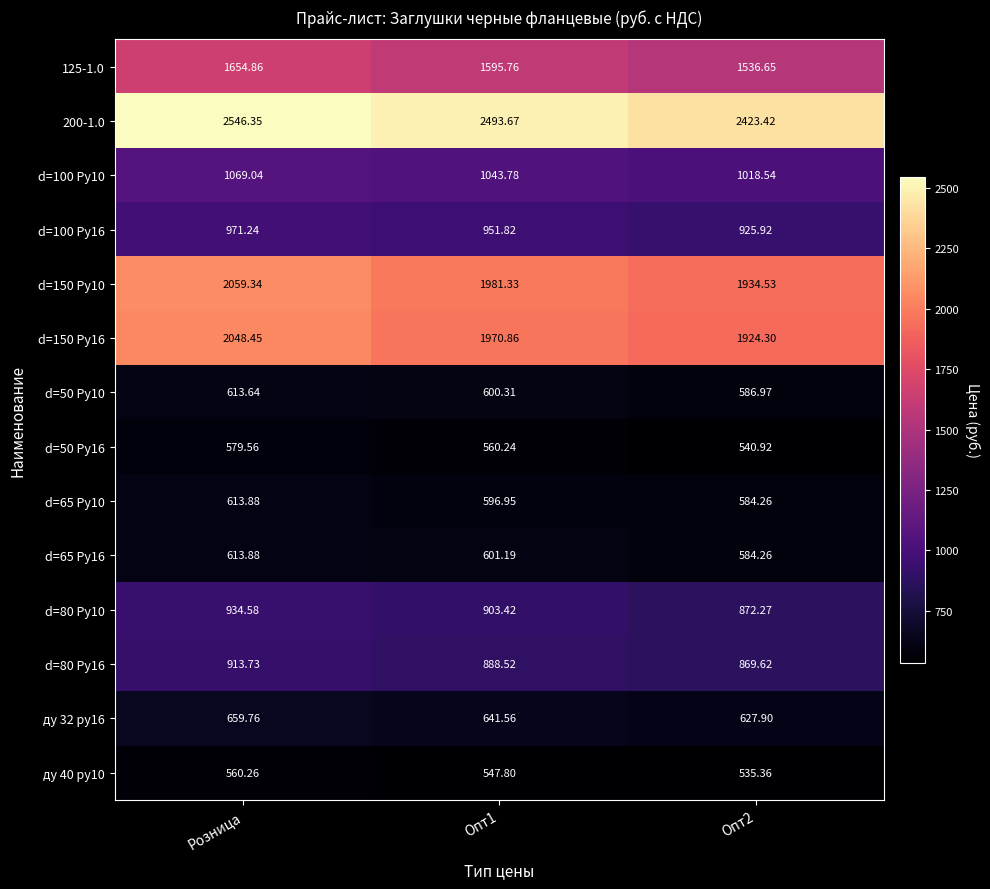

Which label corresponds to the smallest value in the chart?

Опт2